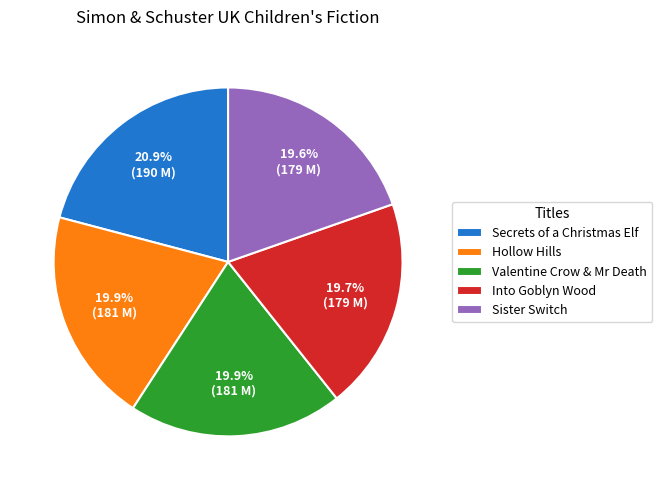

Count the number of slices in the pie.

5